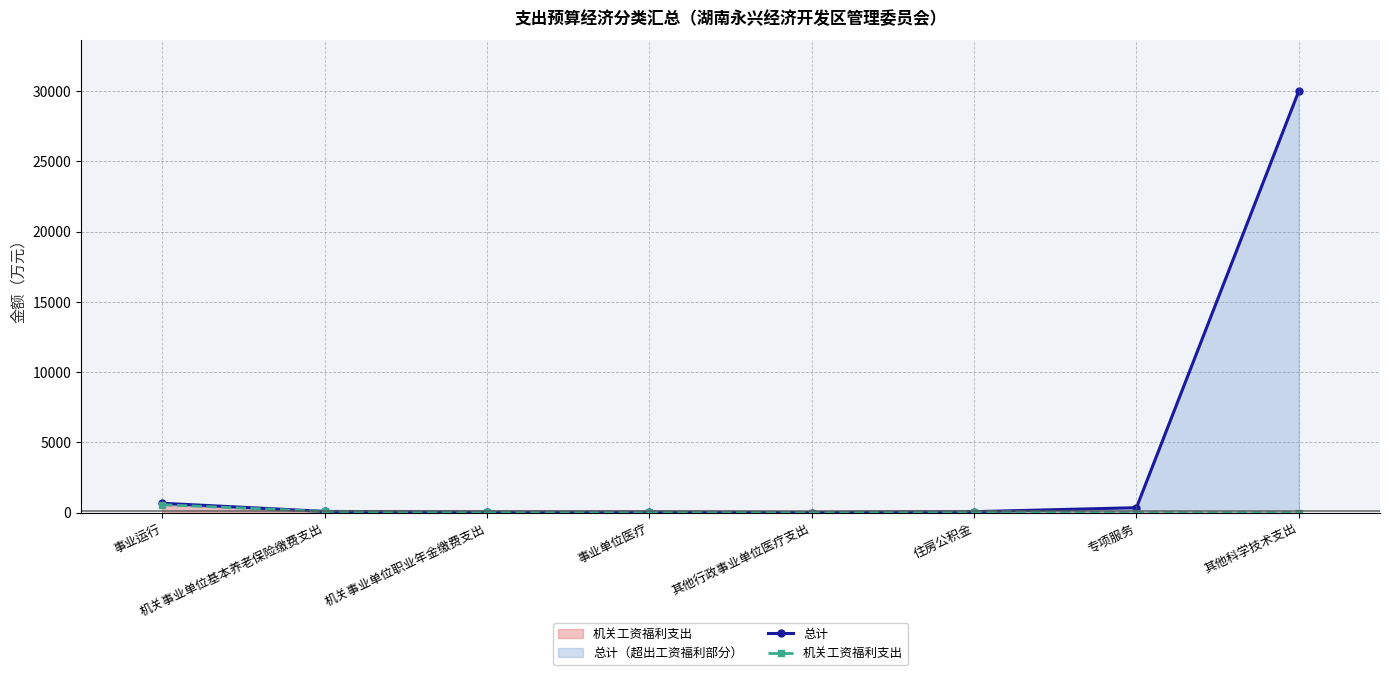

What are all the series names shown in the legend?

总计, 机关工资福利支出